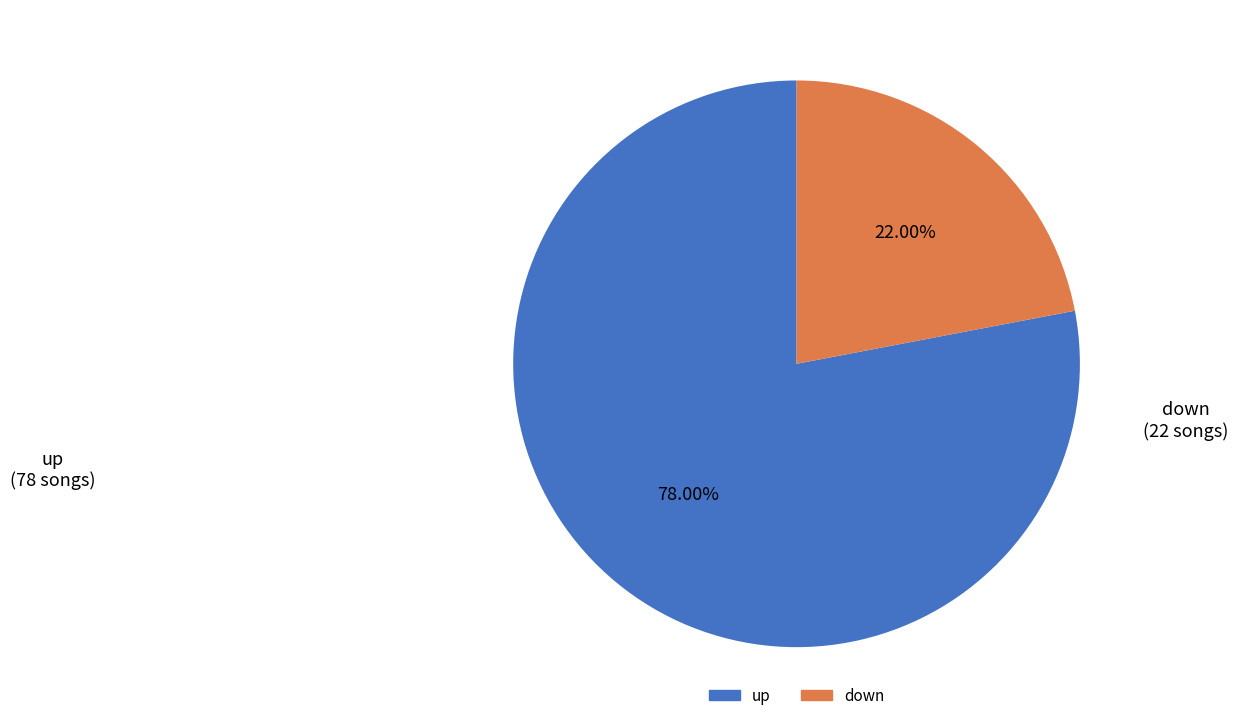

To the nearest percent, what is the difference between the up and down slice percentages?

56%